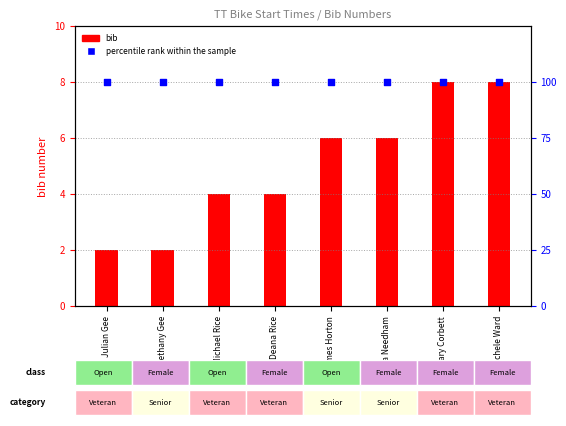

Which series has the largest Y range (max minus min)?

bib